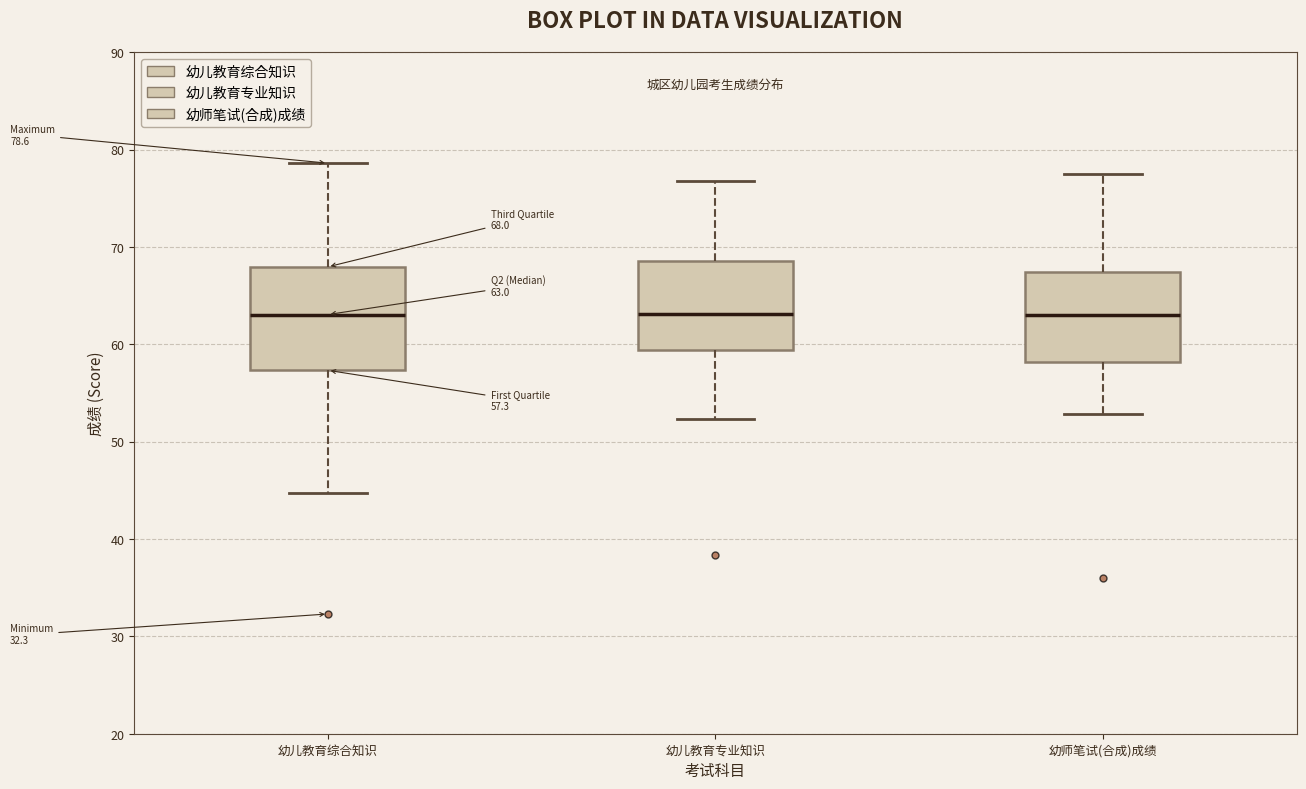

Comparing the boxes themselves (not the whiskers), which one is the tallest?

幼儿教育综合知识